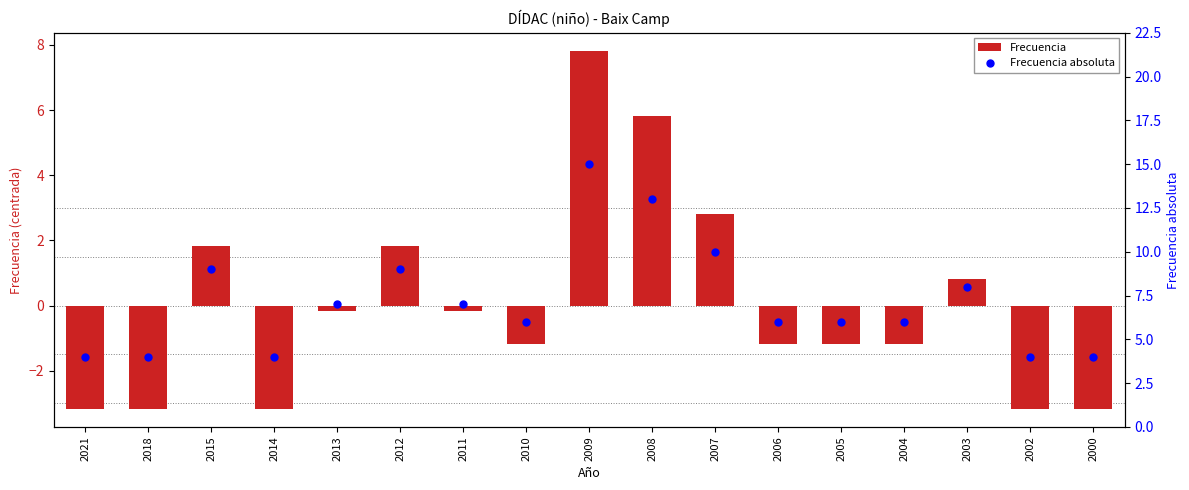

Which series has the largest total across all categories?

Frecuencia absoluta